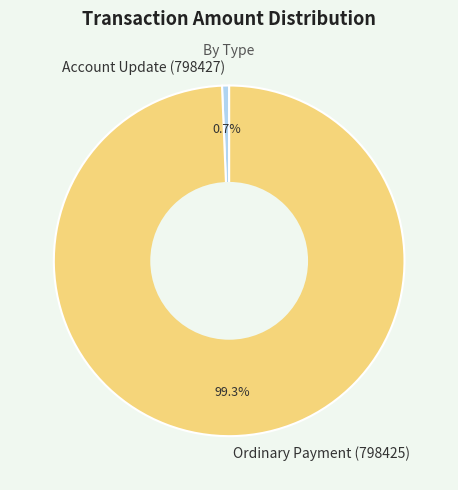

What is the smallest slice in the pie chart?

Account Update (798427)